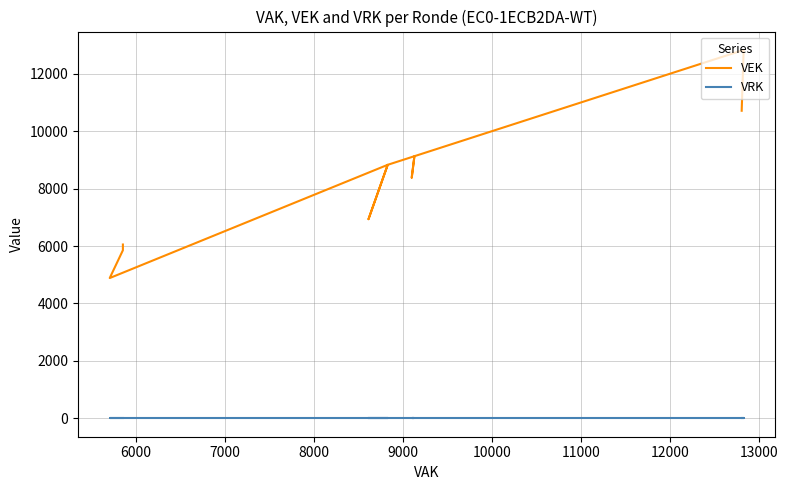

True or false: VRK and VEK intersect in this chart.

False